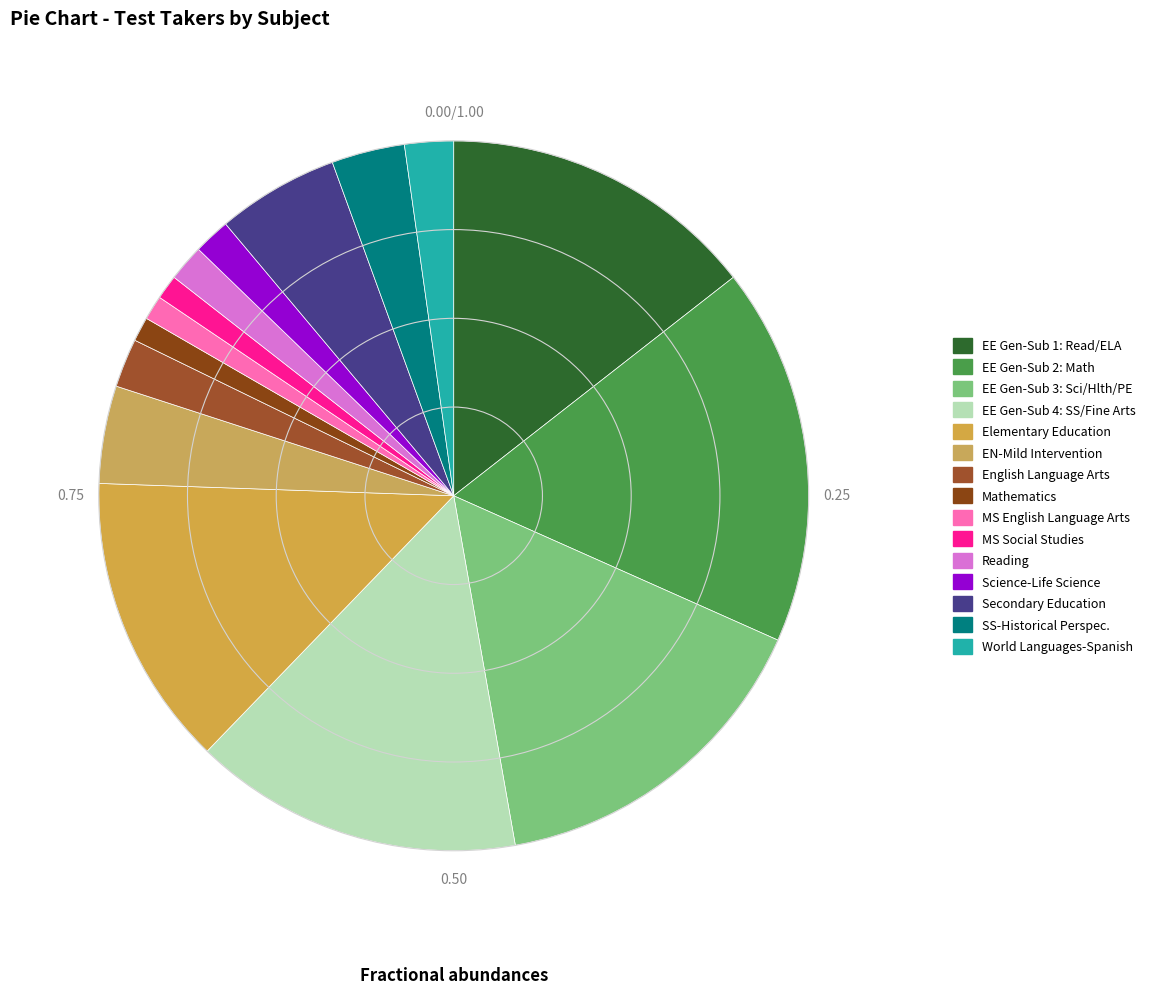

How many segments does this pie chart have?

15